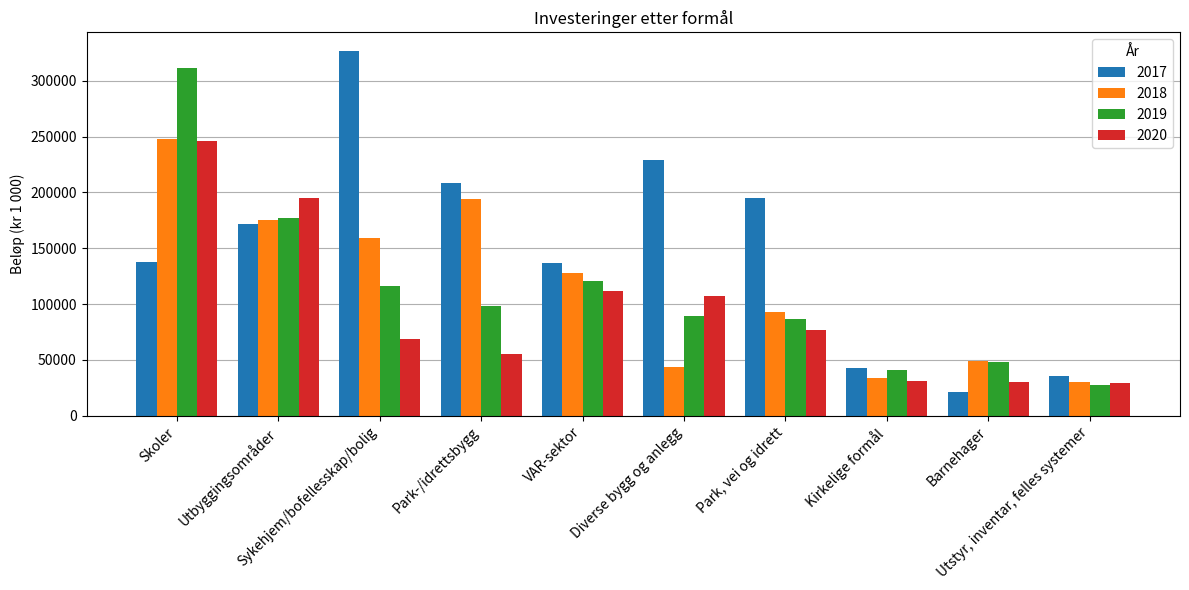

Which series has the largest total across all categories?

2017